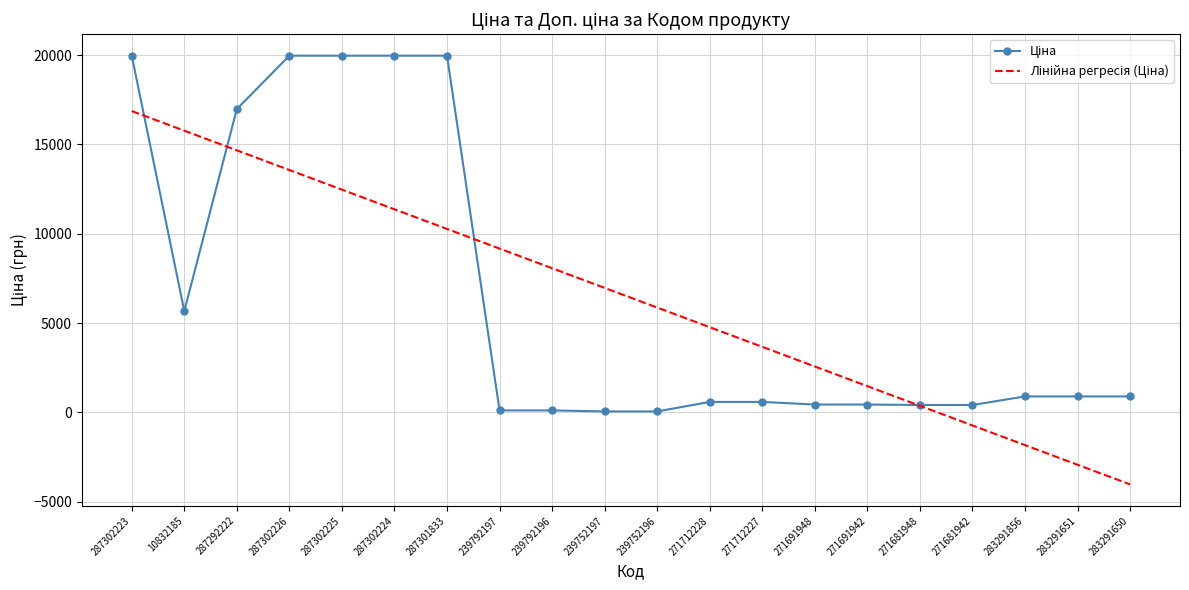

At which category is the sum across all series the highest?

287302223